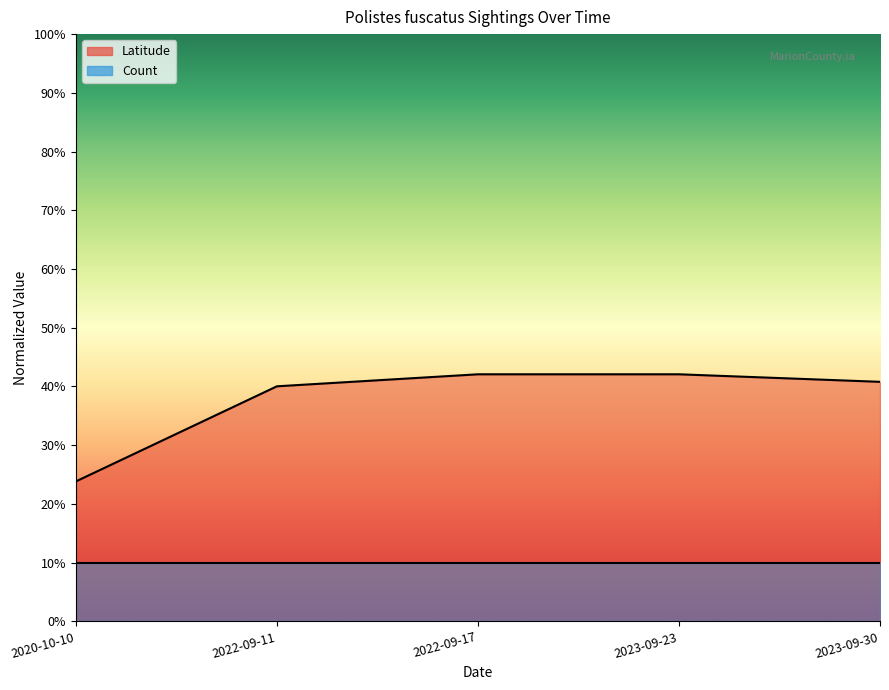

Approximately how many times larger is the value at 2022-09-11 compared to 2023-09-23?

1.0